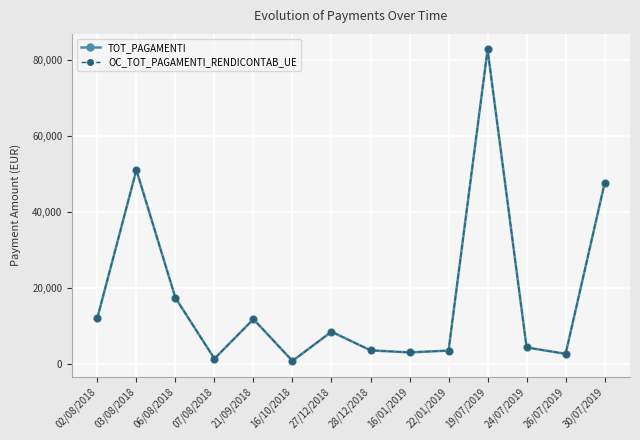

At which category is the sum across all series the highest?

19/07/2019